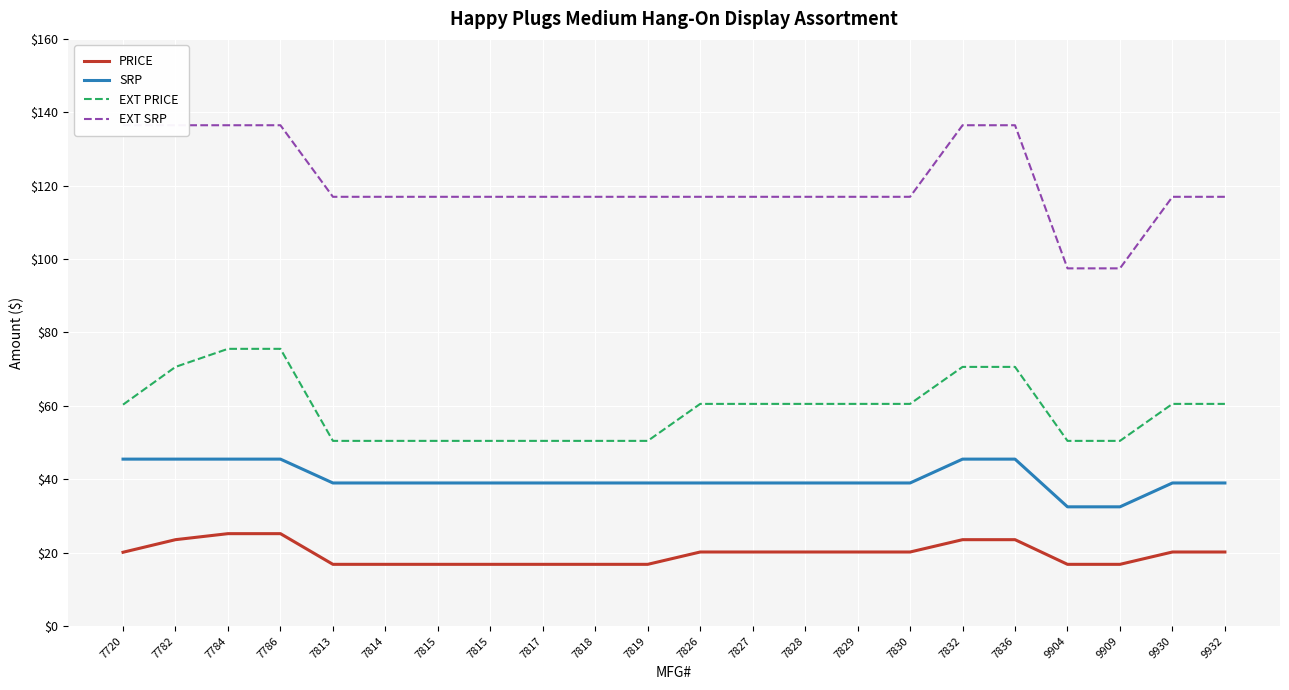

Is it true that EXT PRICE equals 77.4 at 7813?

False